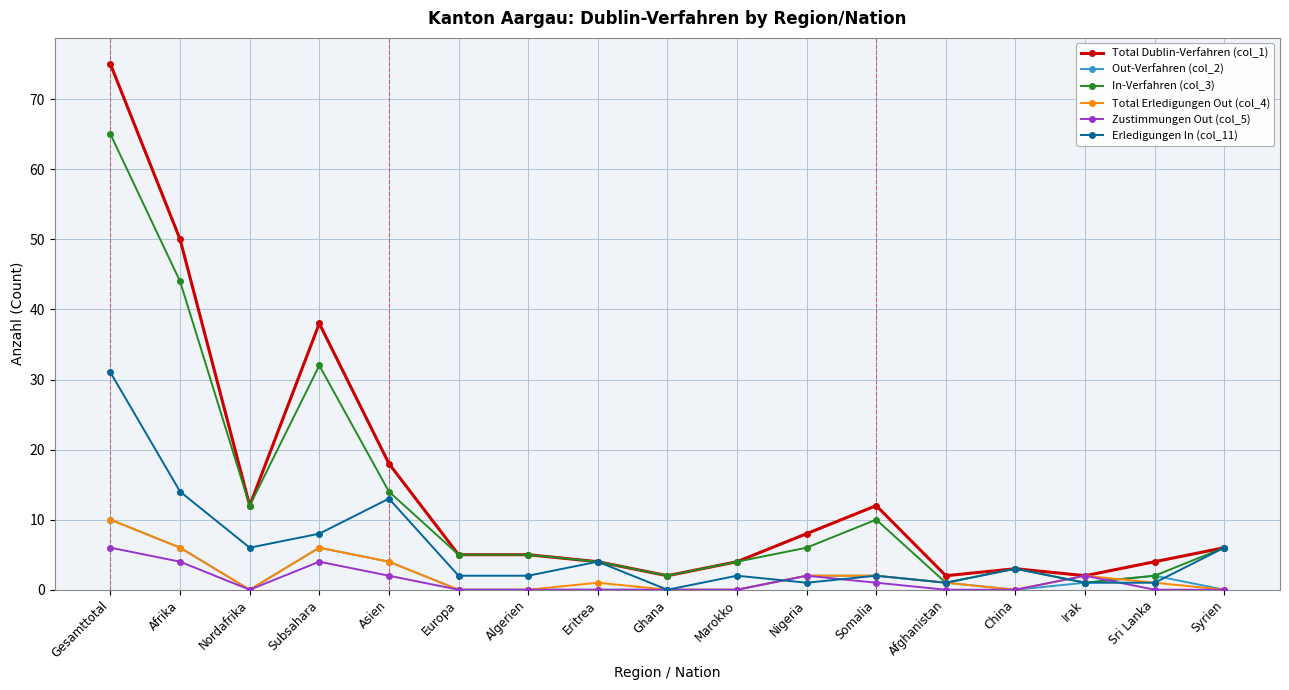

True or false: Out-Verfahren (col_2) and Total Dublin-Verfahren (col_1) cross at least once.

False